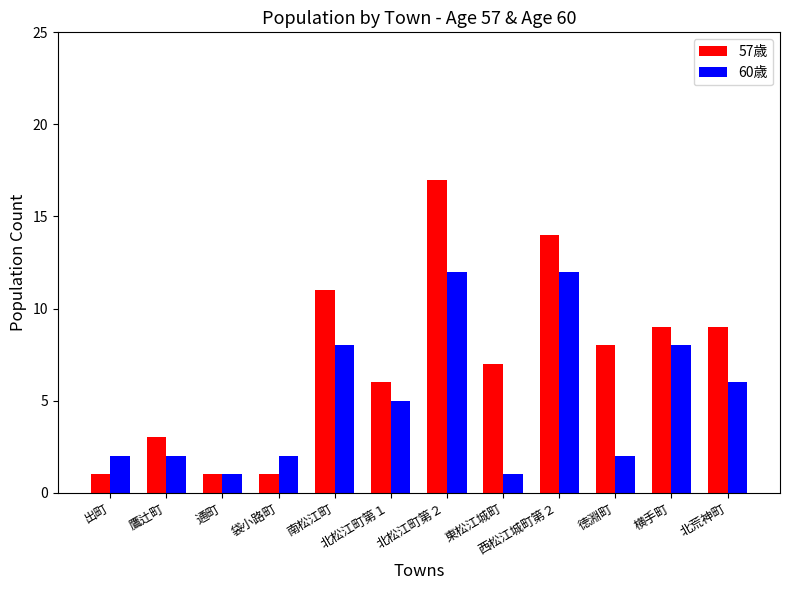

Count the number of data series in this chart.

2